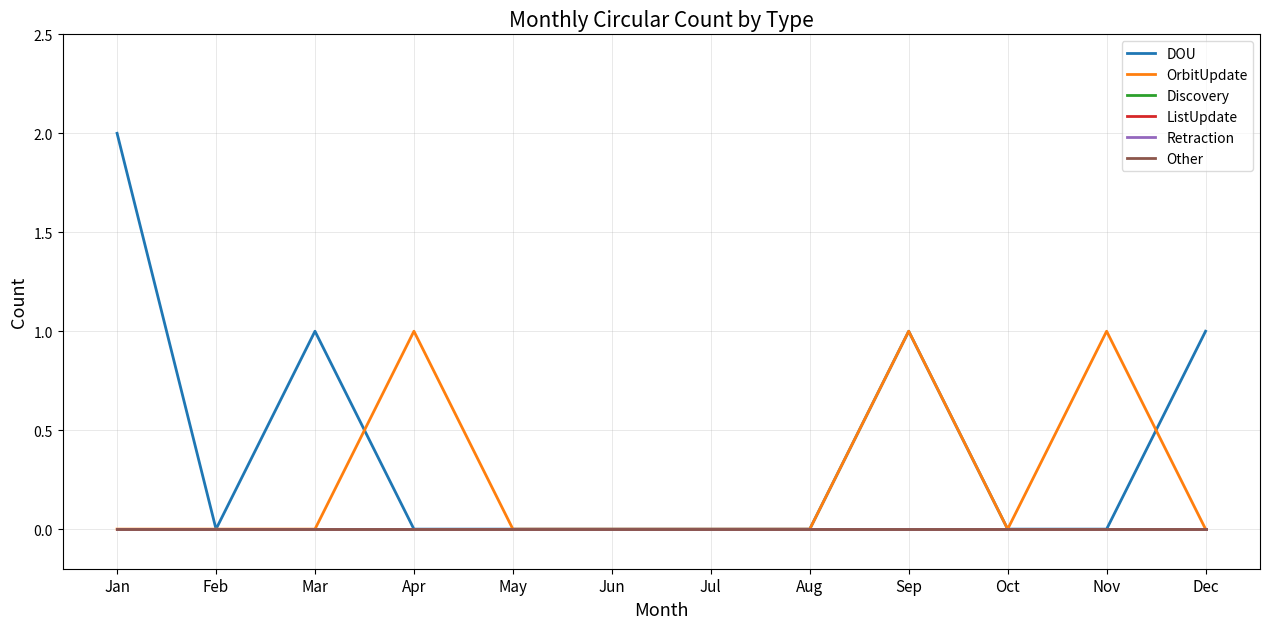

Which series changed the most between Jan and Jun?

DOU